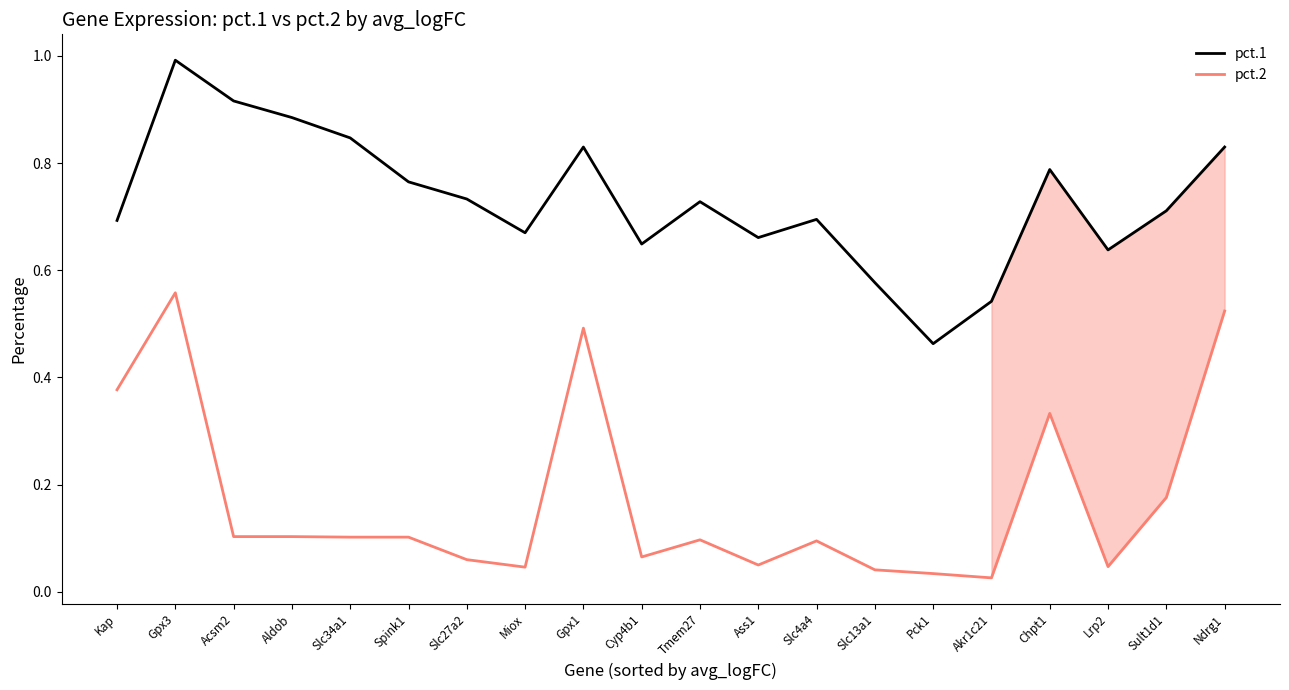

Rank the series at Tmem27 from lowest to highest value.

pct.2, pct.1